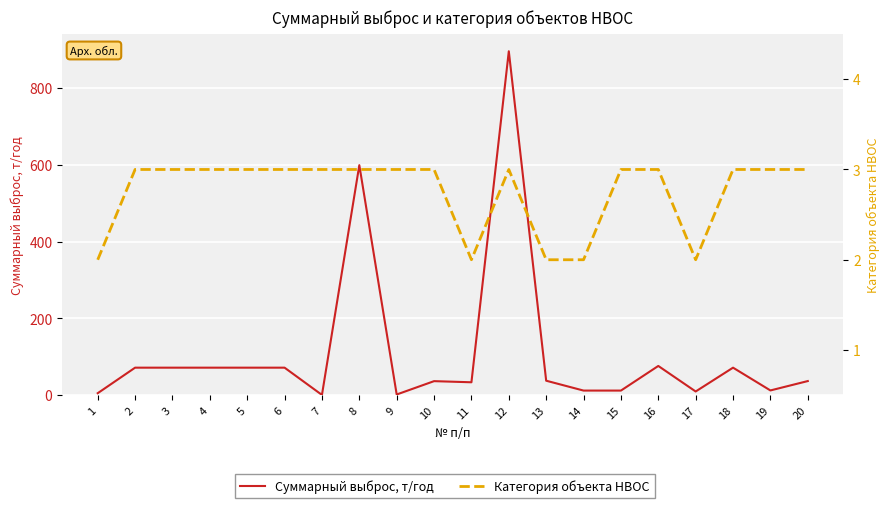

What is the smallest value displayed?

0.6